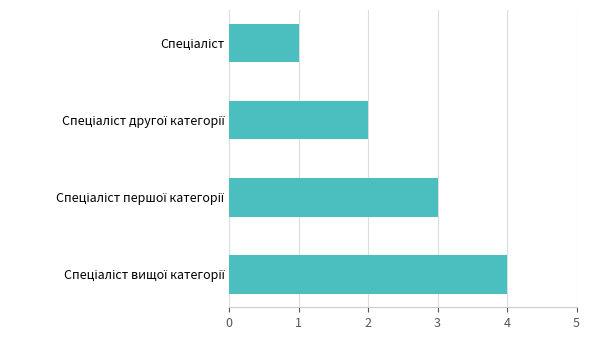

What is the maximum value shown in the chart?

4